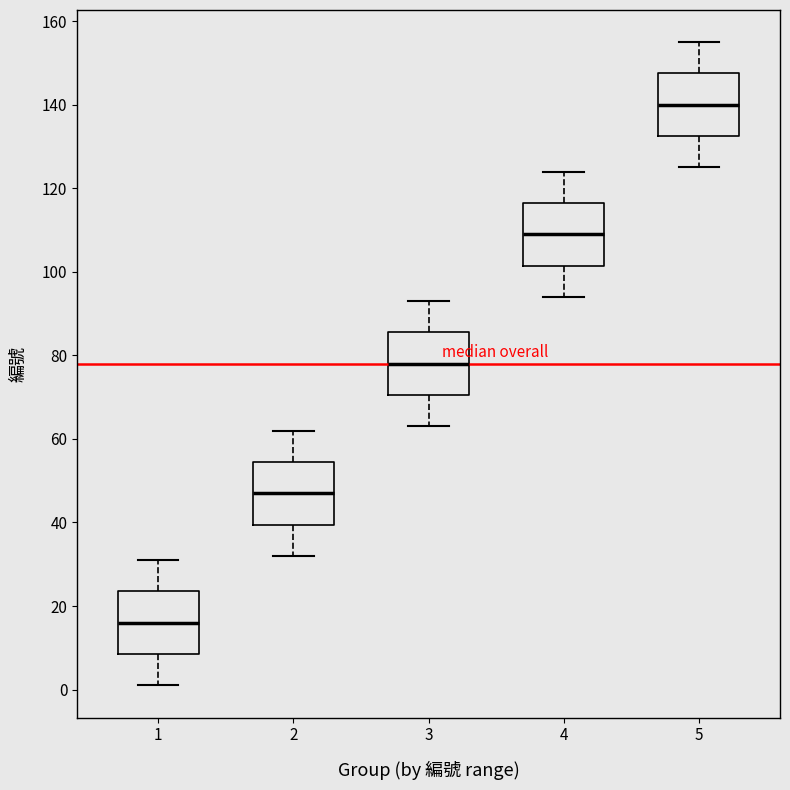

Reading left to right, read every box against the y-axis: the position of its median line, the range the box covers, and the ends of its whiskers. The values are not printed on the chart, so give them approximately, as read against the axis.

1: median 16, box 8 to 24, whiskers 2 to 32
2: median 48, box 40 to 54, whiskers 32 to 62
3: median 78, box 70 to 86, whiskers 64 to 94
4: median 110, box 102 to 116, whiskers 94 to 124
5: median 140, box 132 to 148, whiskers 126 to 156